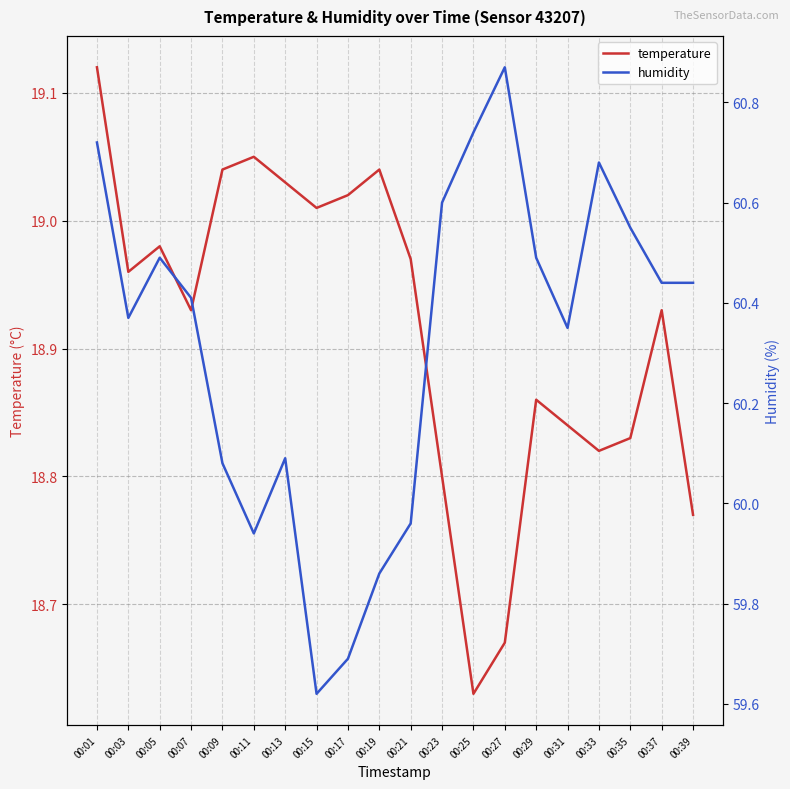

What is the approximate value of temperature at 00:33?

18.8